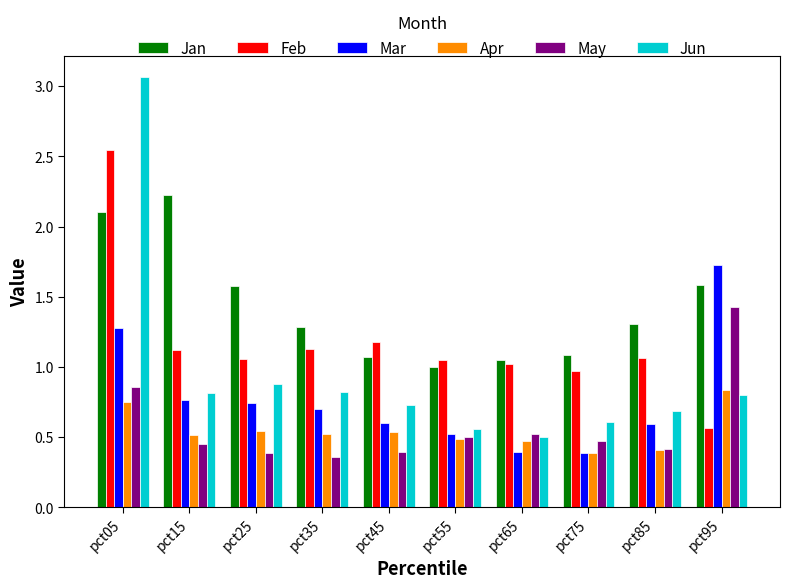

At which label does Apr reach its peak?

pct95